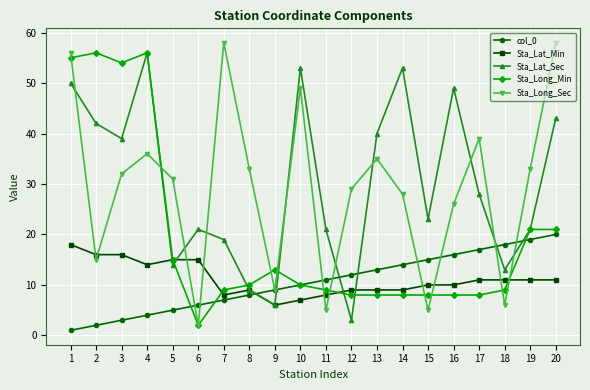

How many distinct data groups are displayed?

5